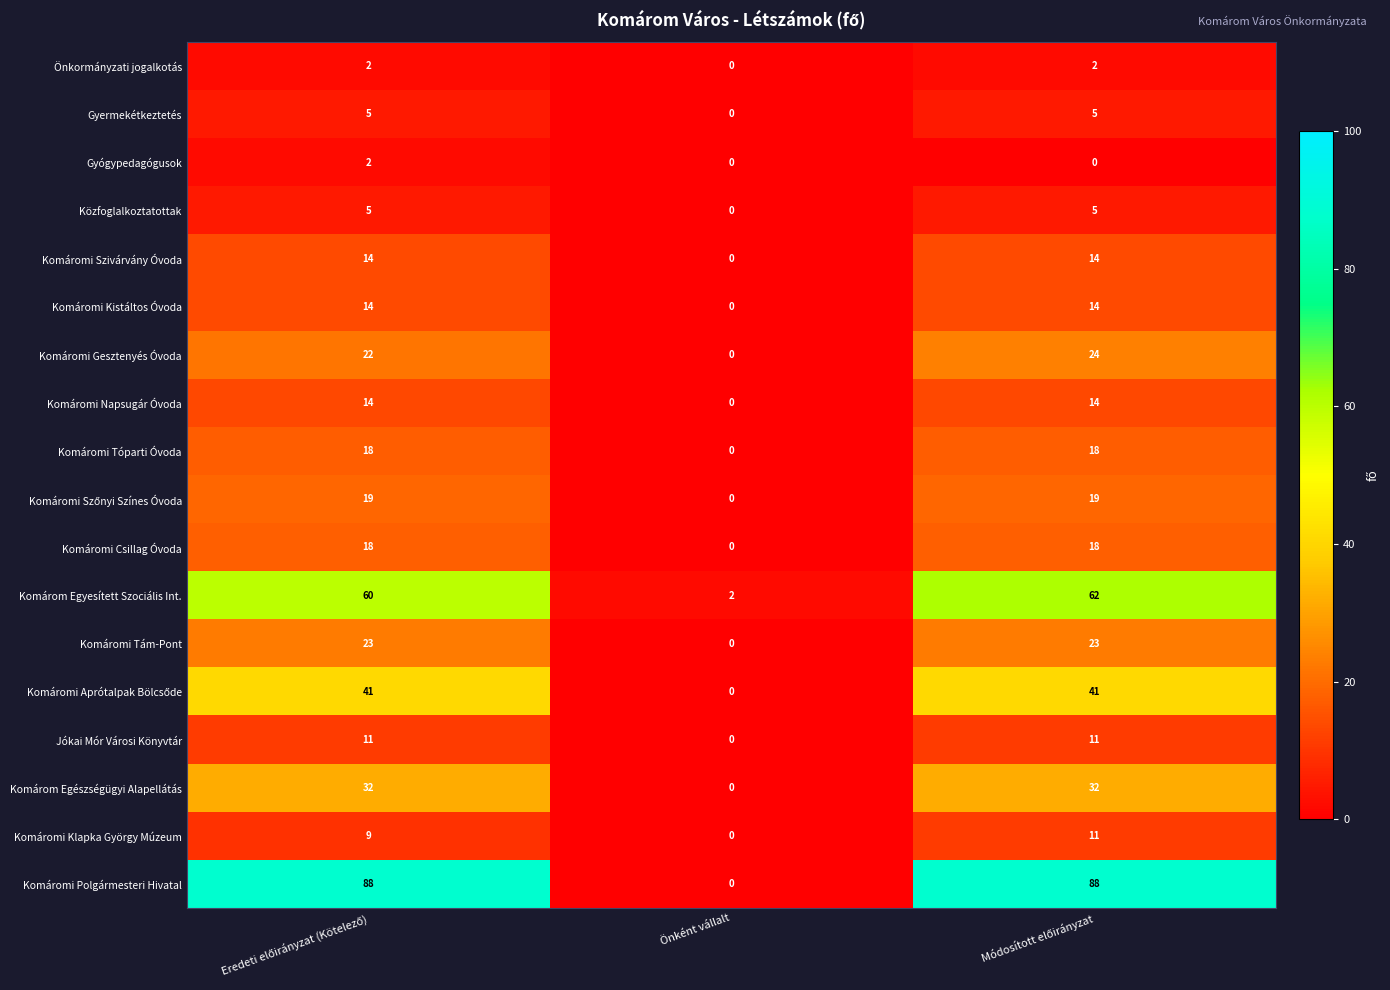

What is the greatest value displayed?

88